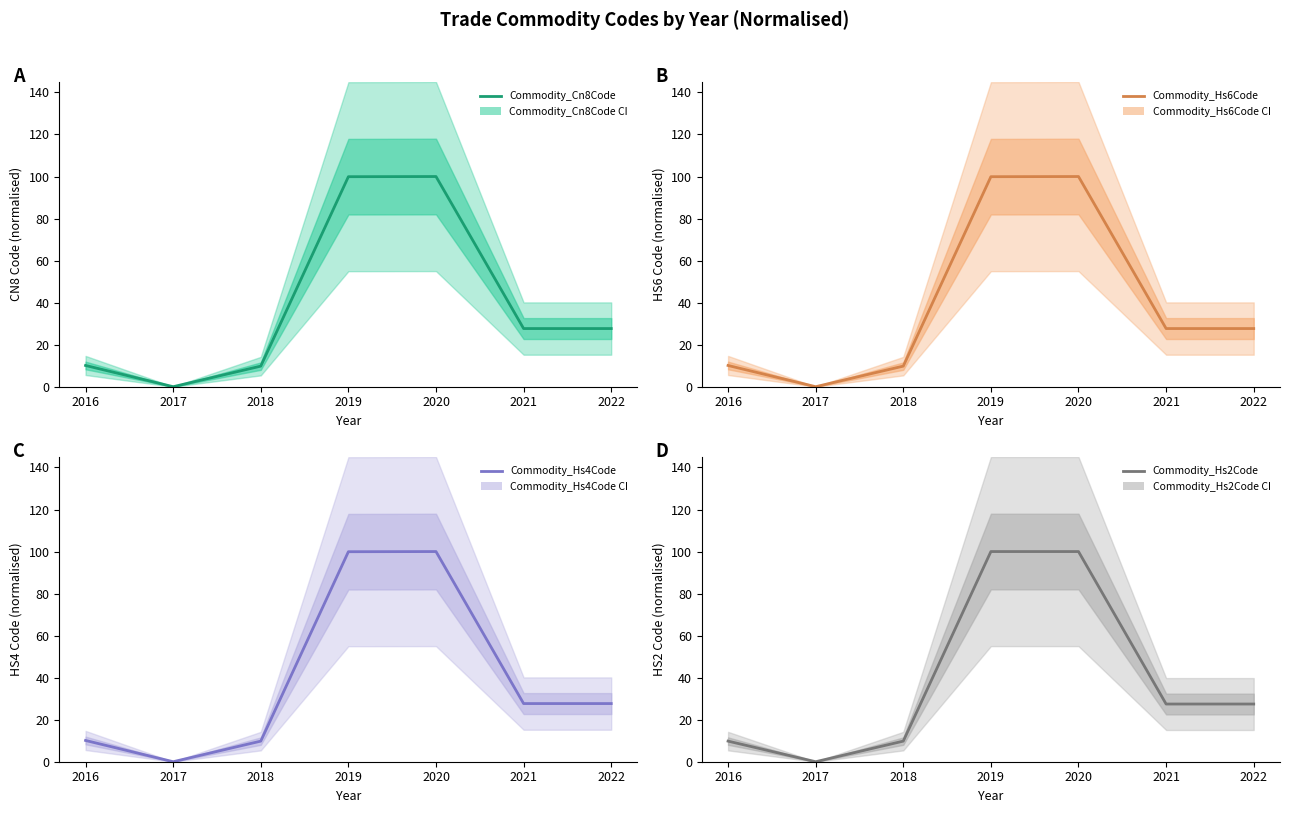

Reading right to left, list all the values displayed in this chart.

Commodity_Cn8Code: 2022=27.7	2021=27.7	2020=100.0	2019=99.9	2018=9.8	2017=0.0	2016=10.1
Commodity_Hs6Code: 2022=27.7	2021=27.7	2020=100.0	2019=99.9	2018=9.8	2017=0.0	2016=10.1
Commodity_Hs4Code: 2022=27.7	2021=27.7	2020=100.0	2019=99.9	2018=9.8	2017=0.0	2016=10.1
Commodity_Hs2Code: 2022=27.5	2021=27.5	2020=100.0	2019=100.0	2018=9.8	2017=0.0	2016=9.8